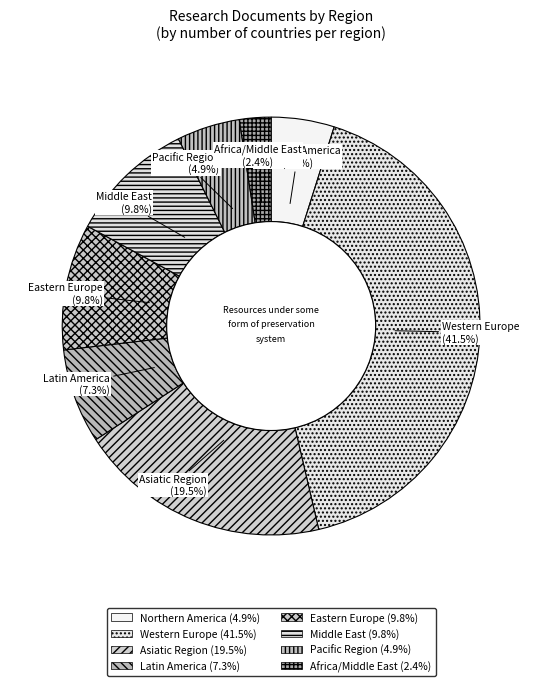

Is there a majority slice in this chart?

No